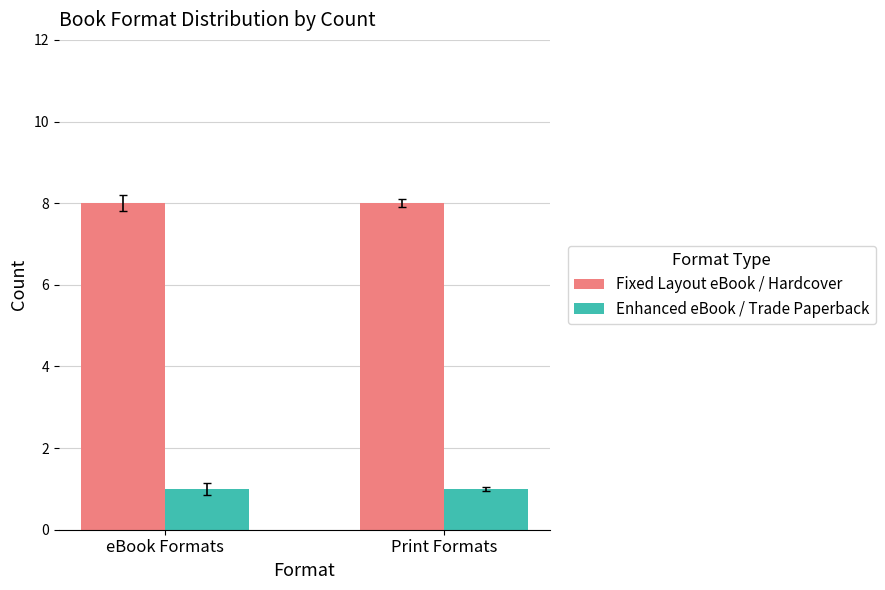

What is the spread (max minus min) of values at Print Formats?

7